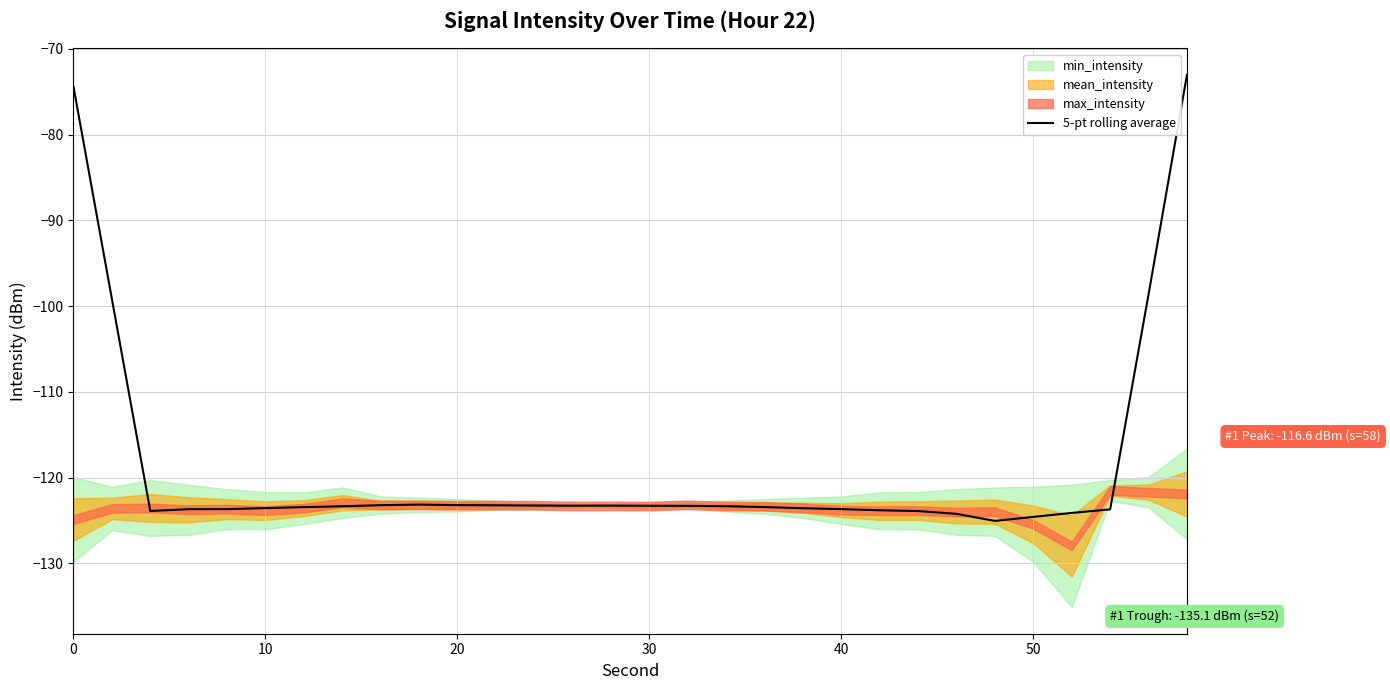

True or false: 5-pt rolling average has a value of -74.4 at 0.

True